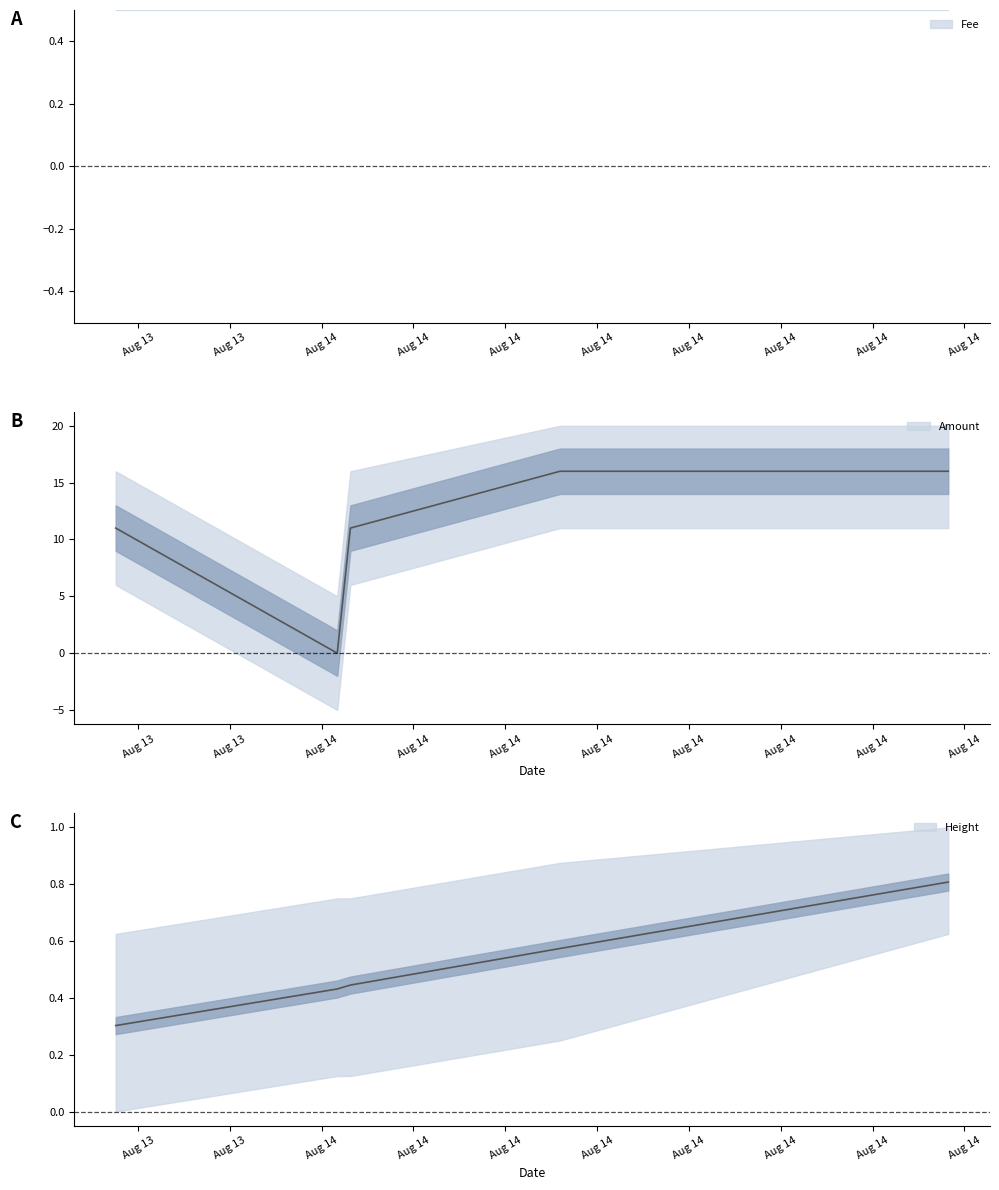

The value at 2017-08-14 07:47:14 is 5. True or false?

False